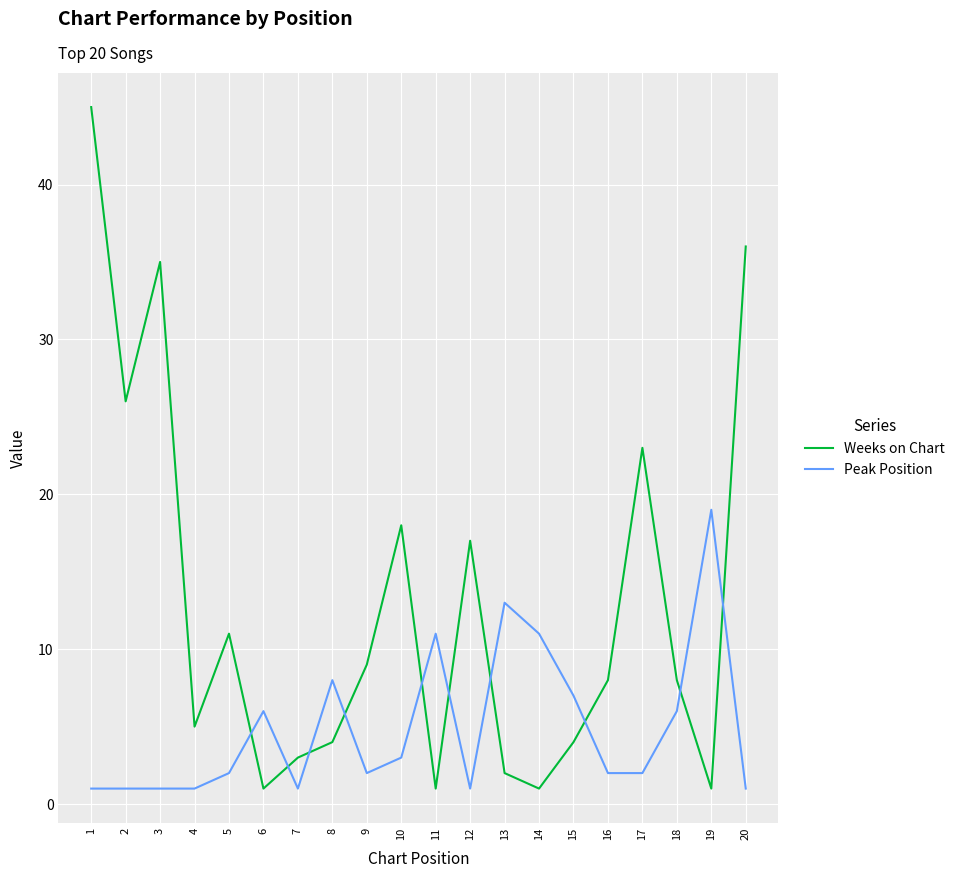

True or false: Peak Position has more than 2 interior local peaks.

True